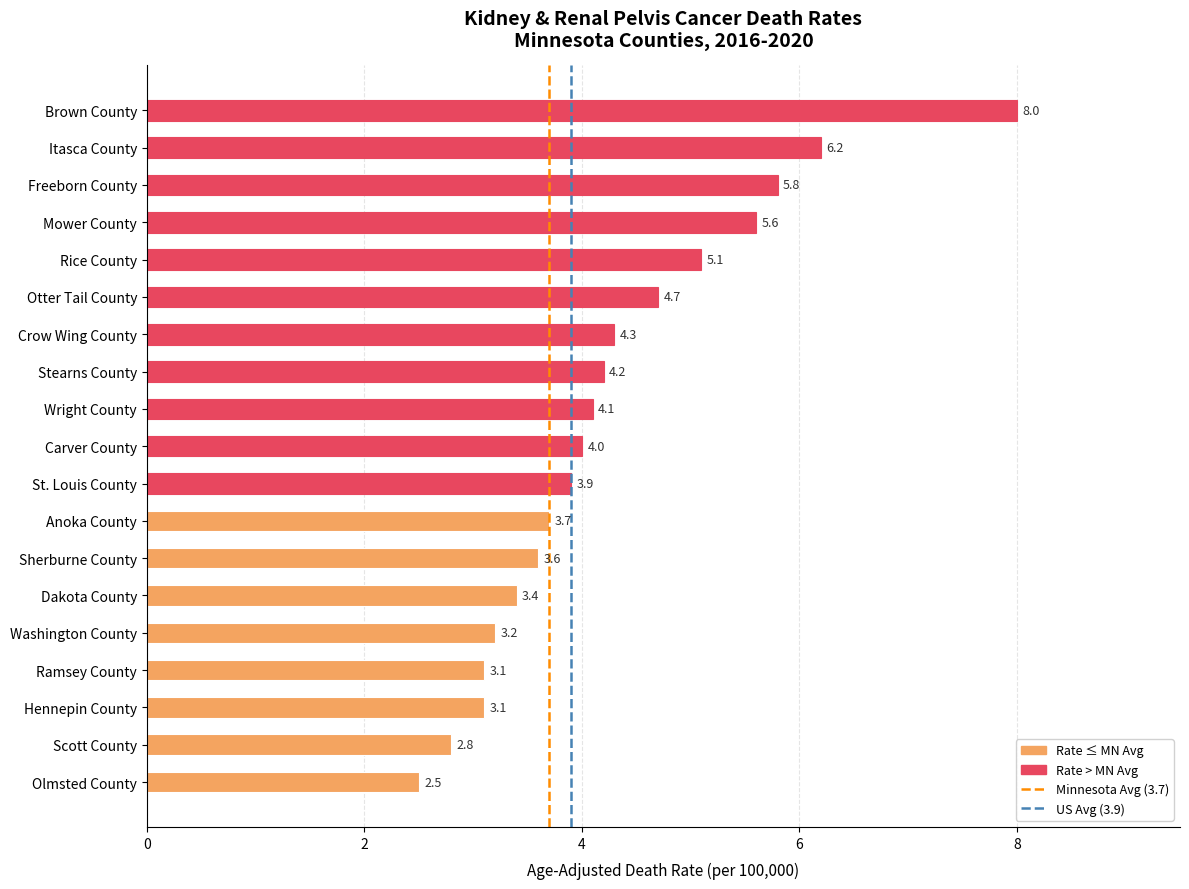

Which has a higher value, Hennepin County or Scott County?

Hennepin County